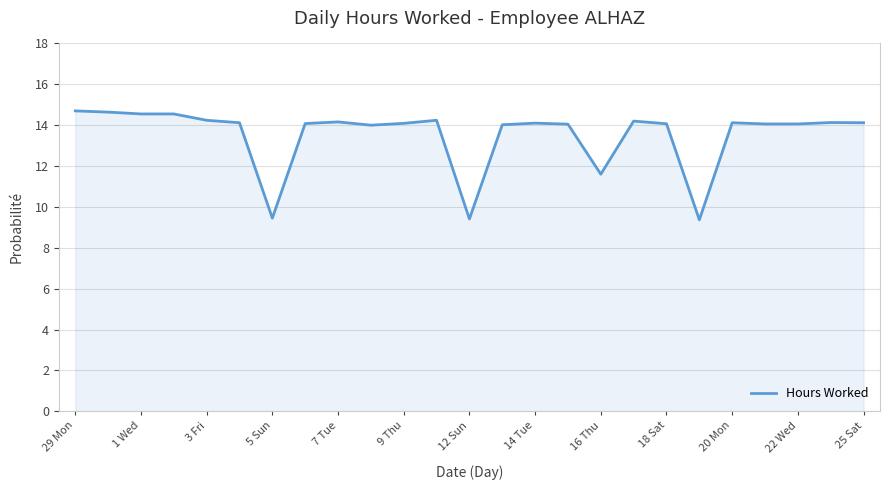

What is the greatest value displayed?

14.7